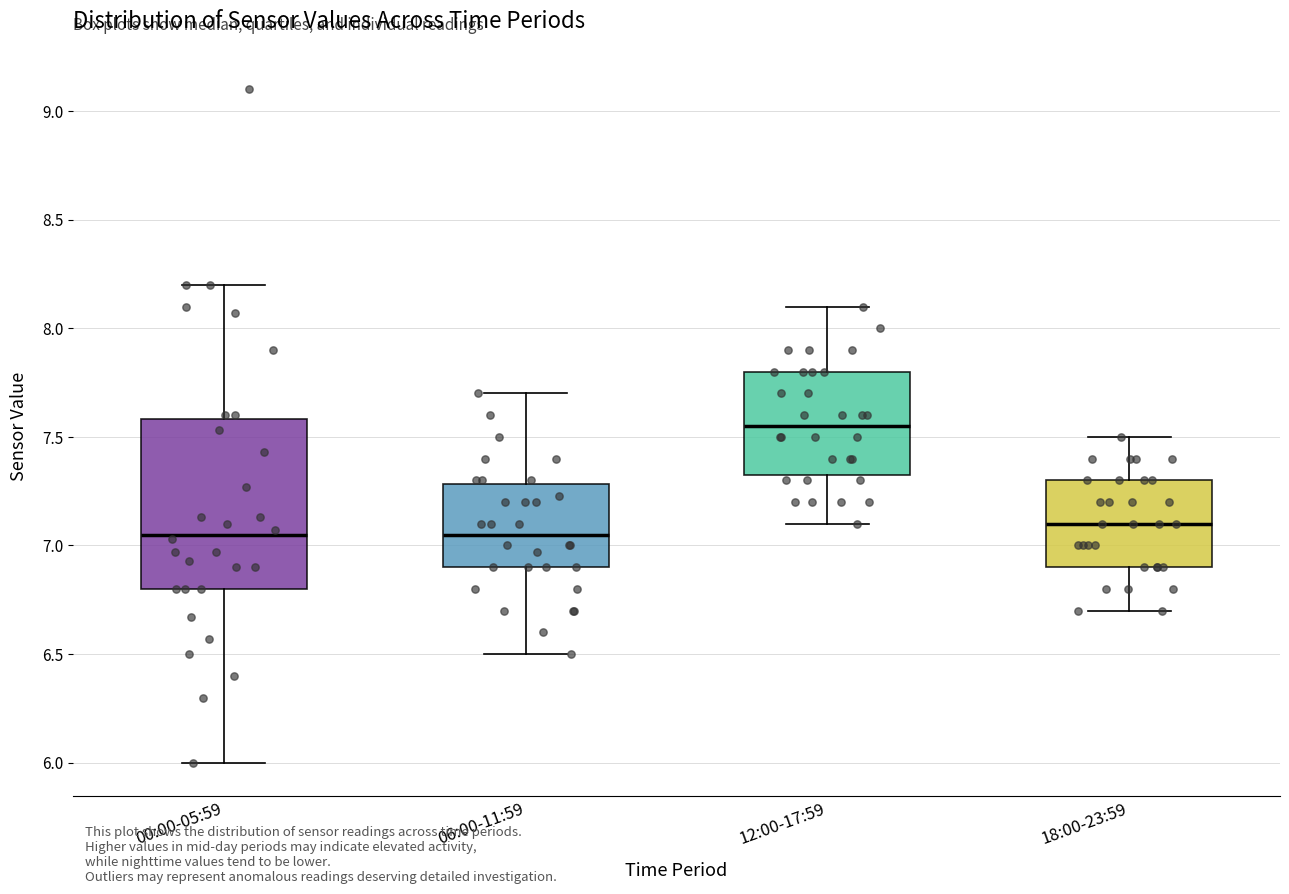

Reading left to right, transcribe this box plot: for each box, give where its median line is, the range the box spans, and where its two whiskers end, as read against the y-axis. The values are not printed on the chart, so give them approximately, as read against the axis.

00:00-05:59: median 7.05, box 6.80 to 7.60, whiskers 6.00 to 8.20
06:00-11:59: median 7.05, box 6.90 to 7.30, whiskers 6.50 to 7.70
12:00-17:59: median 7.55, box 7.35 to 7.80, whiskers 7.10 to 8.10
18:00-23:59: median 7.10, box 6.90 to 7.30, whiskers 6.70 to 7.50